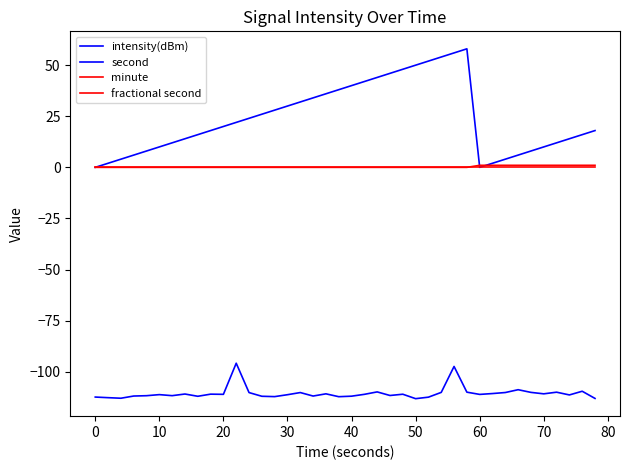

Reading left to right, extract all data points from this chart.

intensity(dBm): -112.4	-112.7	-113.0	-111.9	-111.7	-111.2	-111.7	-110.9	-112.0	-111.0	-111.1	-95.8	-110.2	-112.0	-112.2	-111.3	-110.2	-111.9	-110.8	-112.2	-112.0	-111.1	-109.9	-111.6	-111.0	-113.2	-112.4	-110.1	-97.4	-110.0	-111.1	-110.7	-110.2	-108.8	-110.1	-110.8	-110.0	-111.4	-109.6	-113.1
second: 0.0	2.0	4.0	6.0	8.0	10.0	12.0	14.0	16.0	18.0	20.0	22.0	24.0	26.0	28.0	30.0	32.0	34.0	36.0	38.0	40.0	42.0	44.0	46.0	48.0	50.0	52.0	54.0	56.0	58.0	0.0	2.0	4.0	6.0	8.0	10.0	12.0	14.0	16.0	18.0
minute: 0.0	0.0	0.0	0.0	0.0	0.0	0.0	0.0	0.0	0.0	0.0	0.0	0.0	0.0	0.0	0.0	0.0	0.0	0.0	0.0	0.0	0.0	0.0	0.0	0.0	0.0	0.0	0.0	0.0	0.0	1.0	1.0	1.0	1.0	1.0	1.0	1.0	1.0	1.0	1.0
fractional second: 0.0	0.0	0.0	0.0	0.0	0.0	0.0	0.0	0.0	0.0	0.0	0.0	0.0	0.0	0.0	0.0	0.0	0.0	0.0	0.0	0.0	0.0	0.0	0.0	0.0	0.0	0.0	0.0	0.0	0.0	0.0	0.0	0.0	0.0	0.0	0.0	0.0	0.0	0.0	0.0